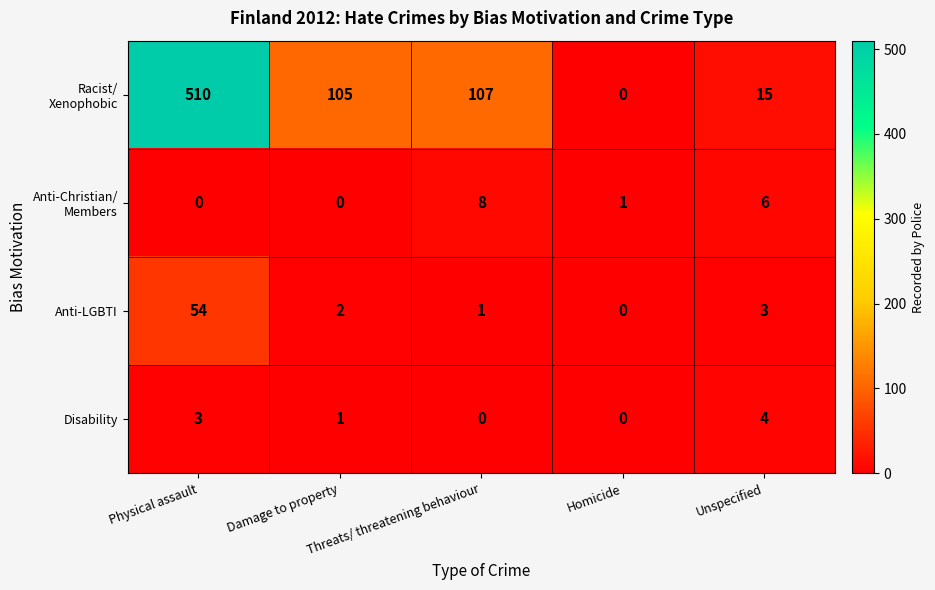

What is the difference between the highest and lowest values at Damage to property?

105